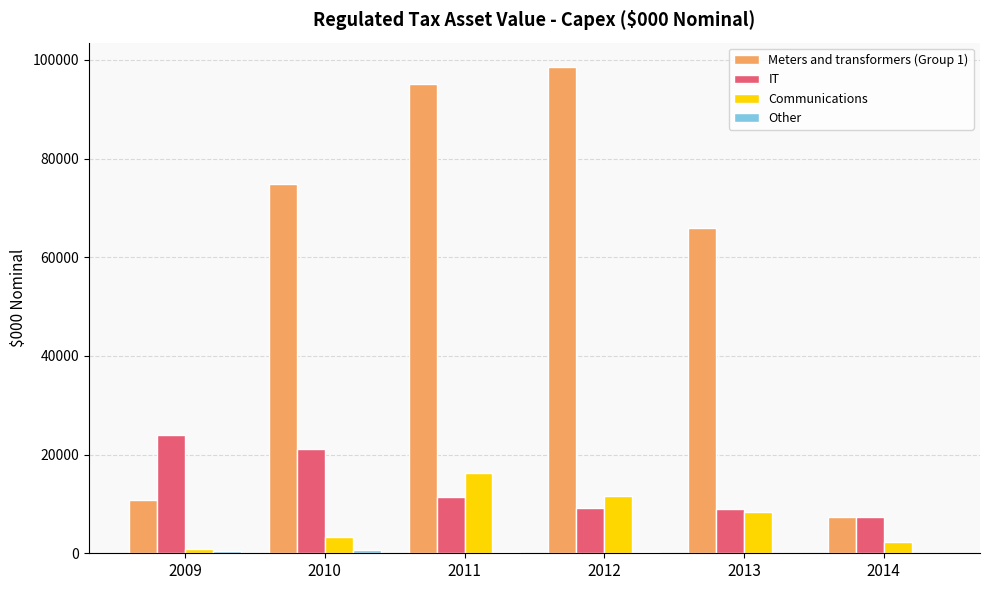

Are the bars horizontal?

No